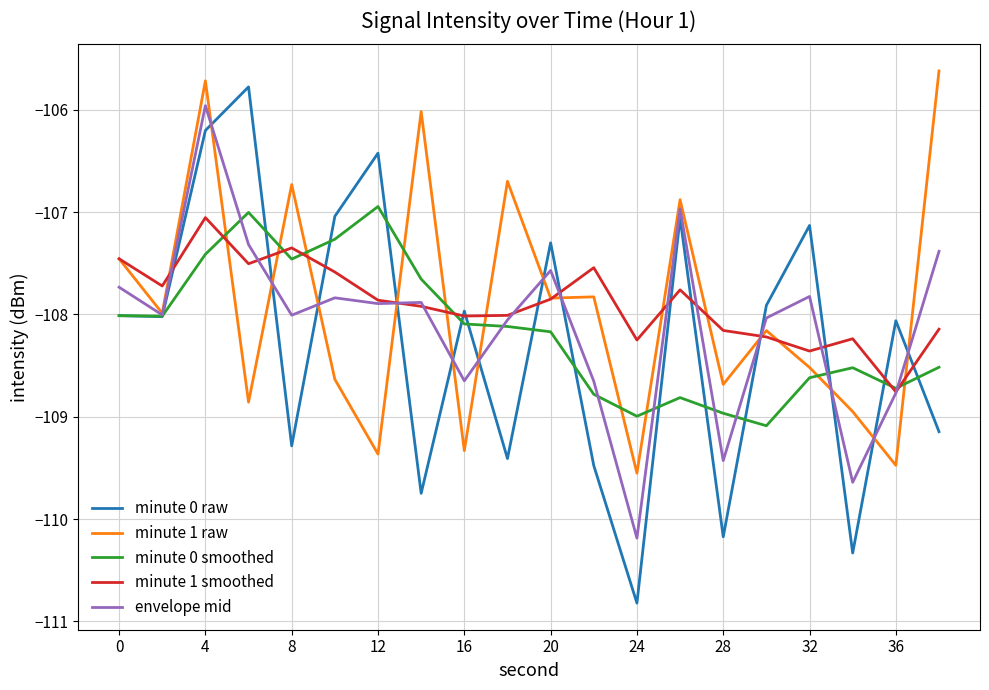

Which series has the largest range (max minus min)?

minute 0 raw